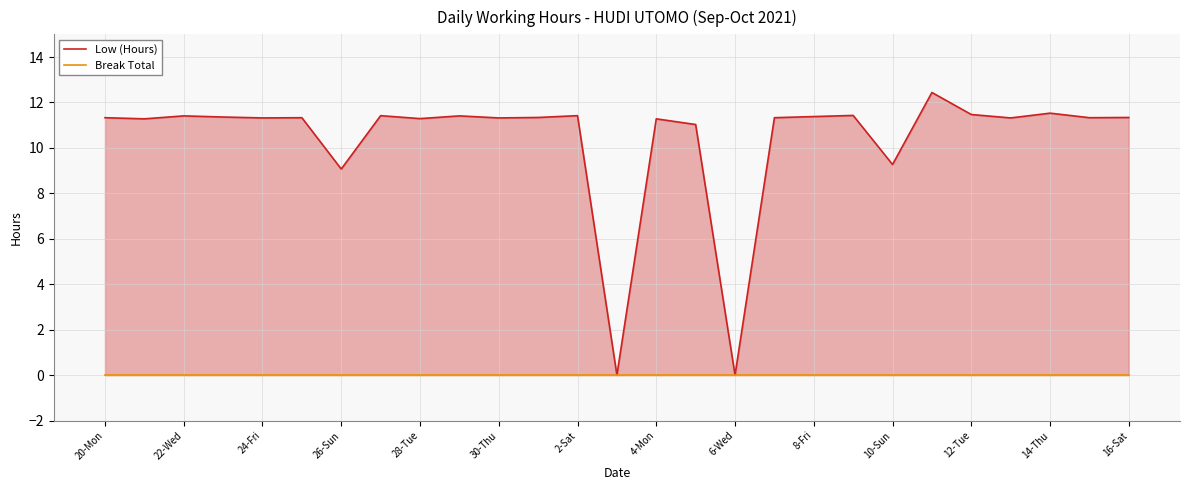

True or false: Break Total and Low (Hours) intersect in this chart.

False